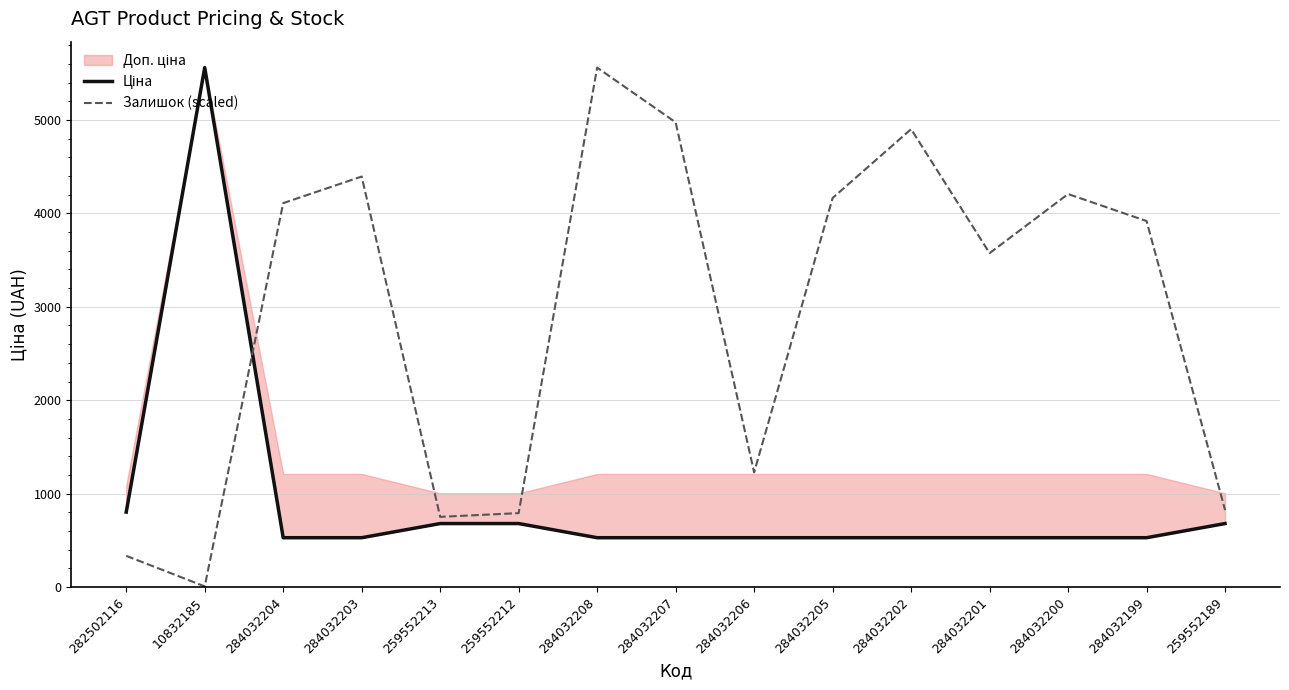

What is the label of the 12th point from the right?

284032203